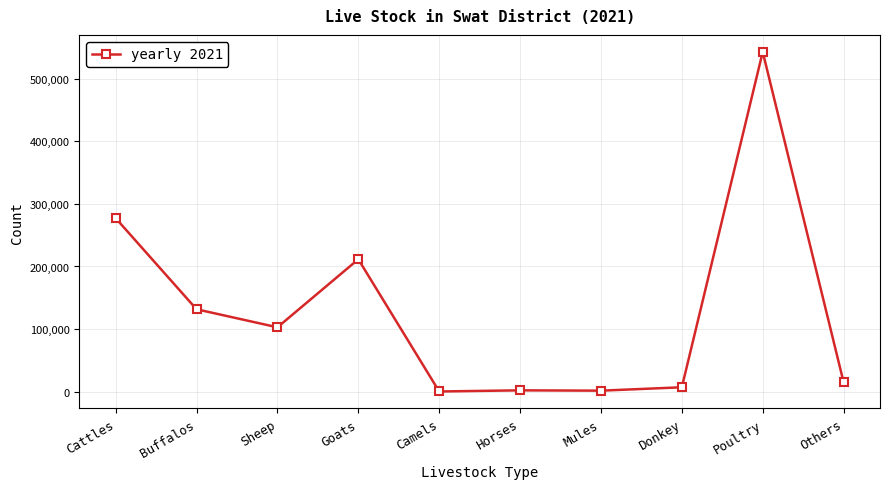

Is it true that the value at Horses is 2013?

True